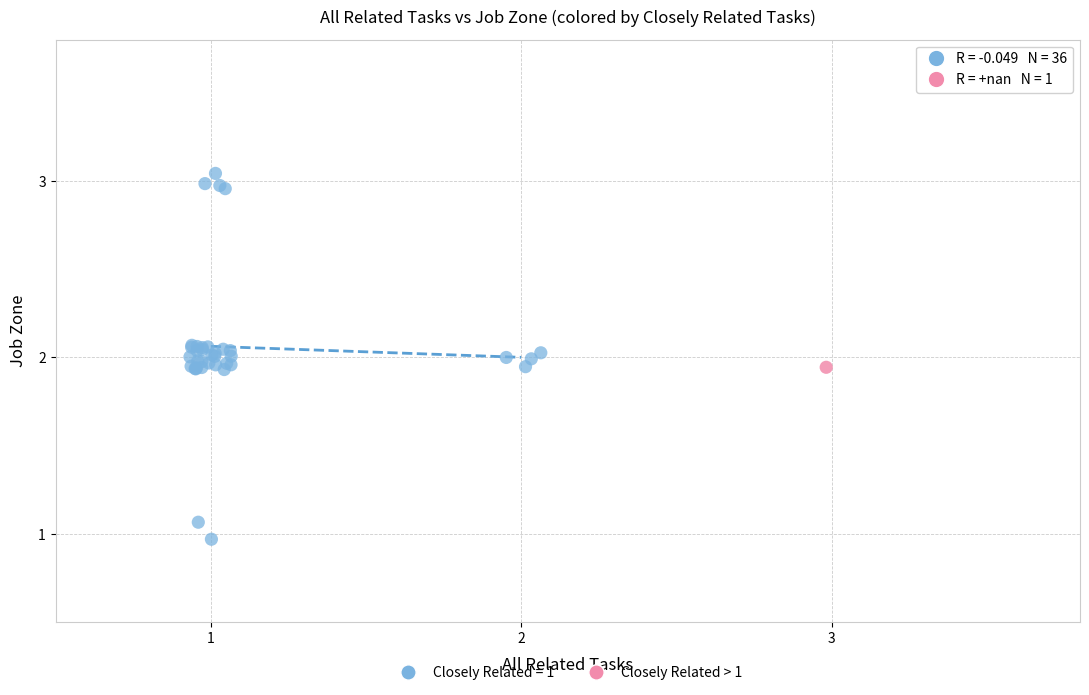

Which series reaches the maximum Y coordinate?

Closely Related = 1